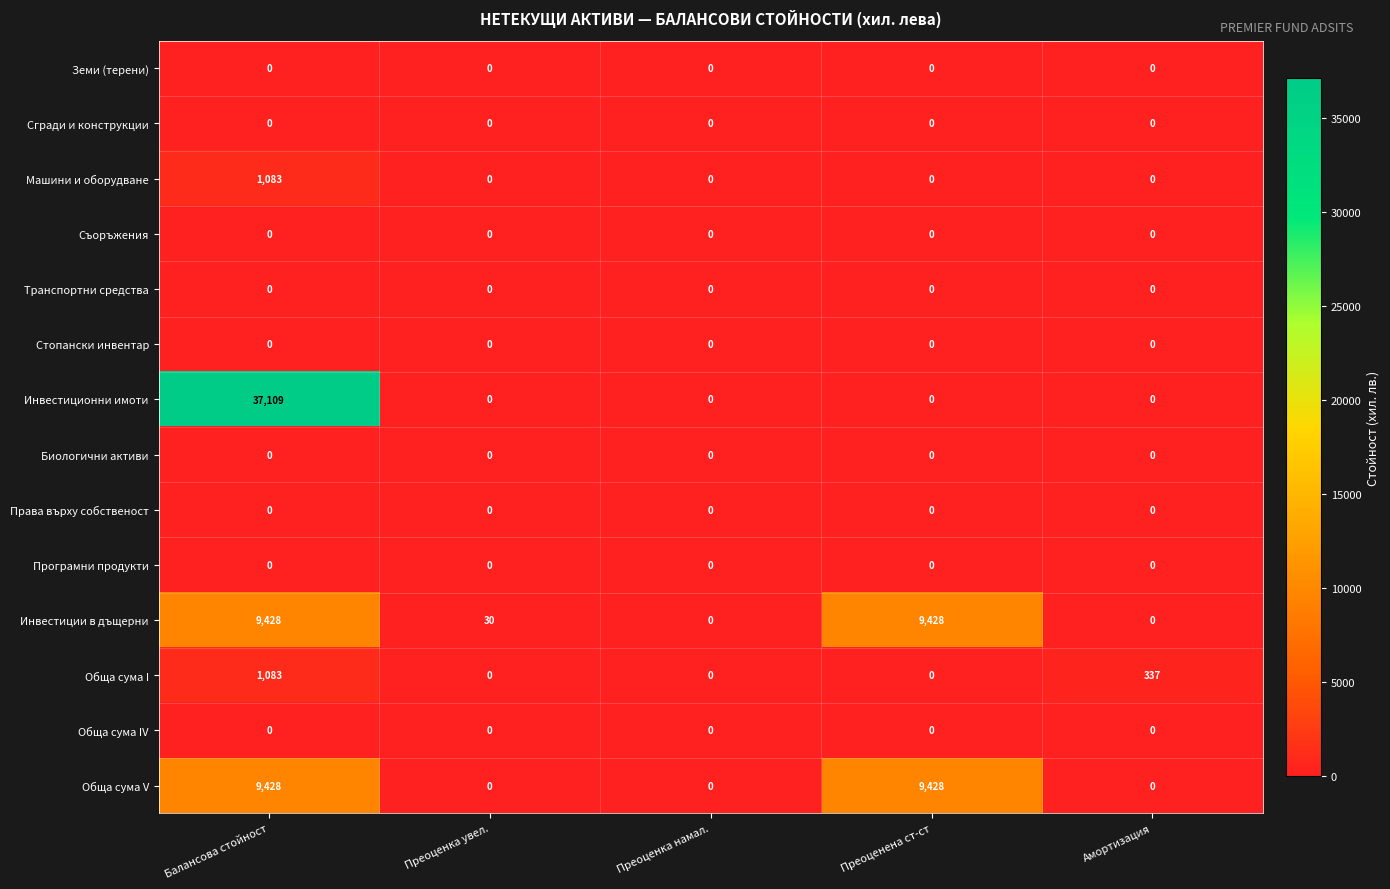

Between Балансова стойност and Преоценена ст-ст, which series saw the biggest shift?

Инвестиционни имоти